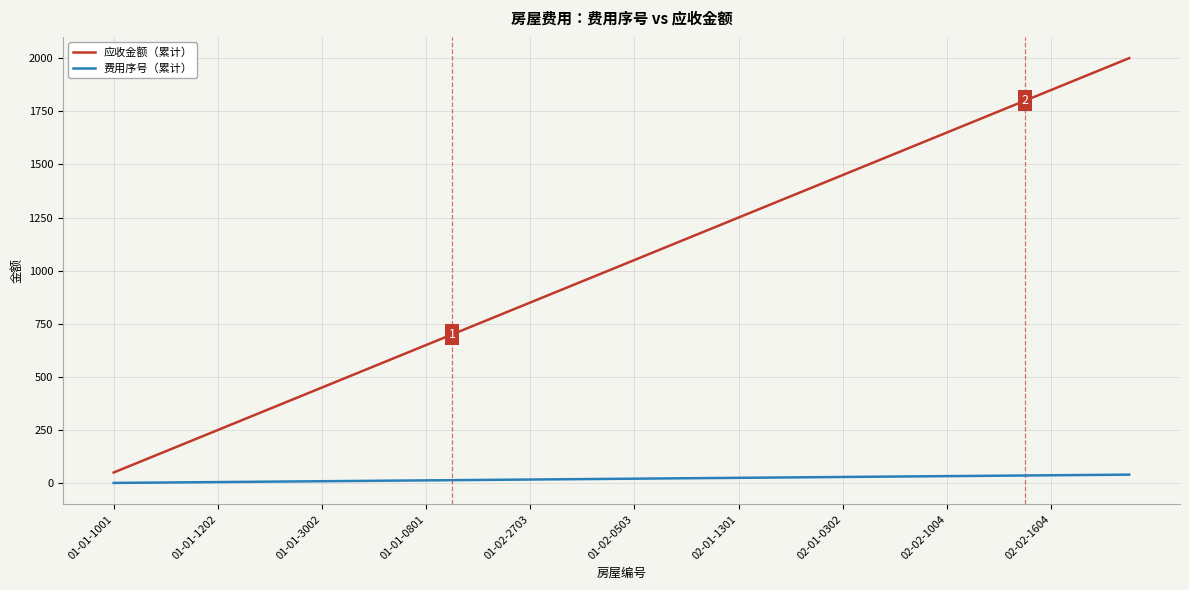

Rank the series by their average value, from lowest to highest.

费用序号（累计）, 应收金额（累计）